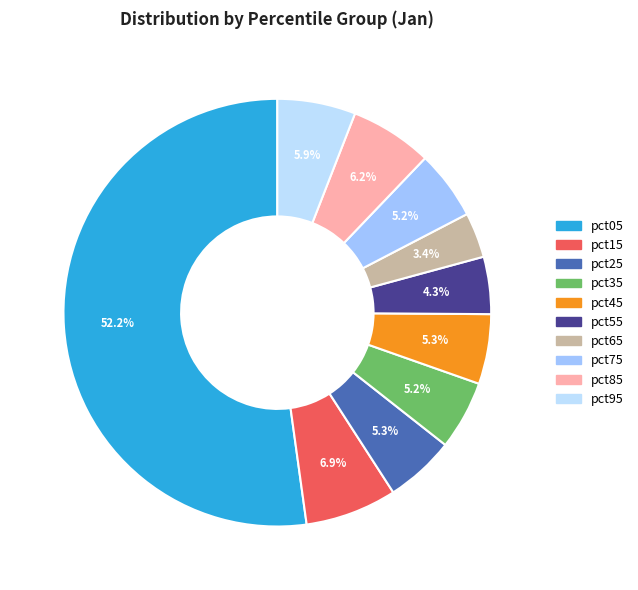

To the nearest percent, what percentage of the pie is pct15?

7%